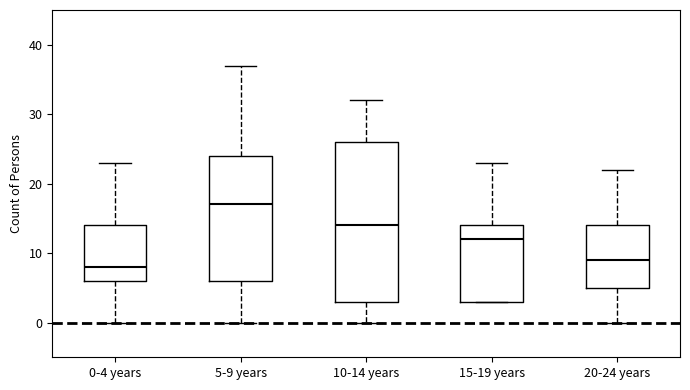

Reading left to right, transcribe this box plot: for each box, give where its median line is, the range the box spans, and where its two whiskers end, as read against the y-axis. The values are not printed on the chart, so give them approximately, as read against the axis.

0-4 years: median 8, box 6 to 14, whiskers 0 to 23
5-9 years: median 17, box 6 to 24, whiskers 0 to 37
10-14 years: median 14, box 3 to 26, whiskers 0 to 32
15-19 years: median 12, box 3 to 14, whiskers 3 to 23
20-24 years: median 9, box 5 to 14, whiskers 0 to 22